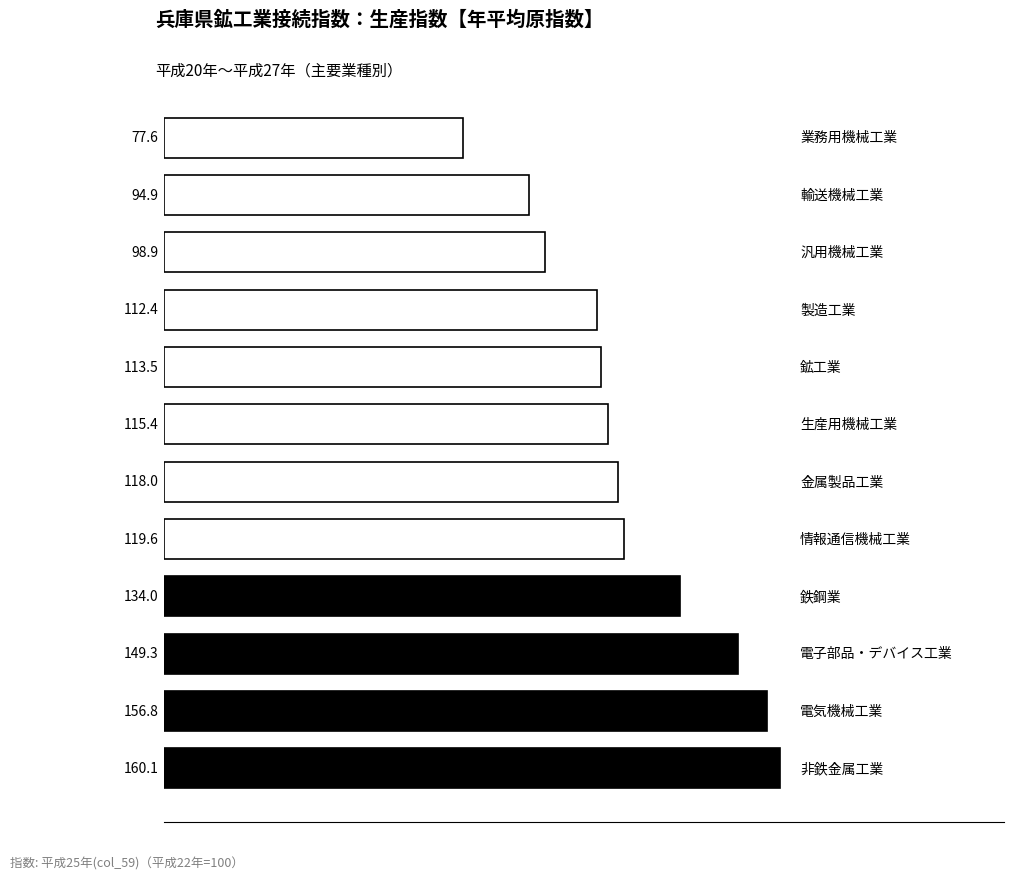

What is the maximum value shown in the chart?

160.1